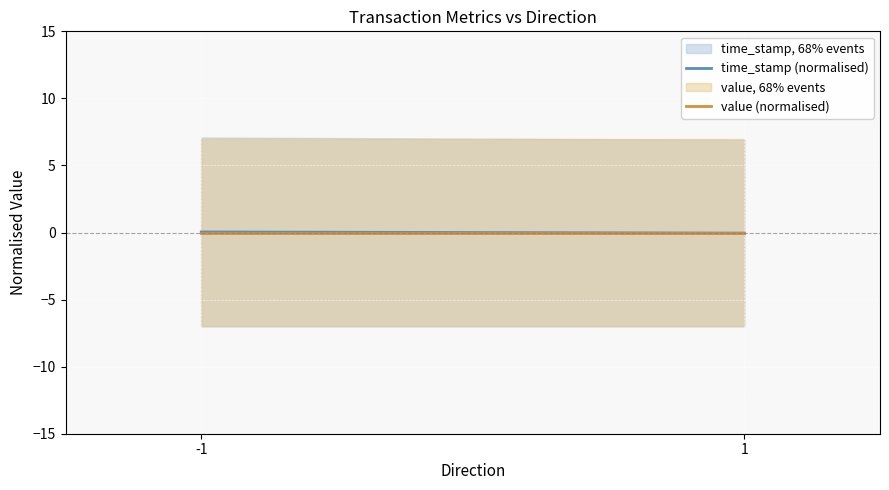

At 1, list the series in order from largest to smallest.

value (normalised), time_stamp (normalised)